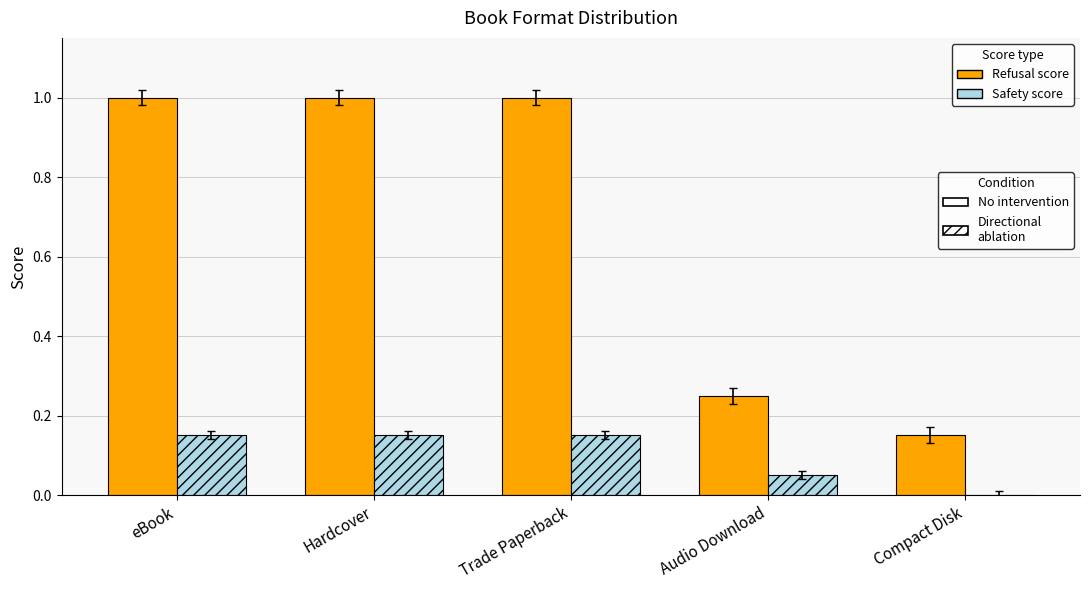

Between Hardcover and Compact Disk, which series saw the biggest shift?

No intervention